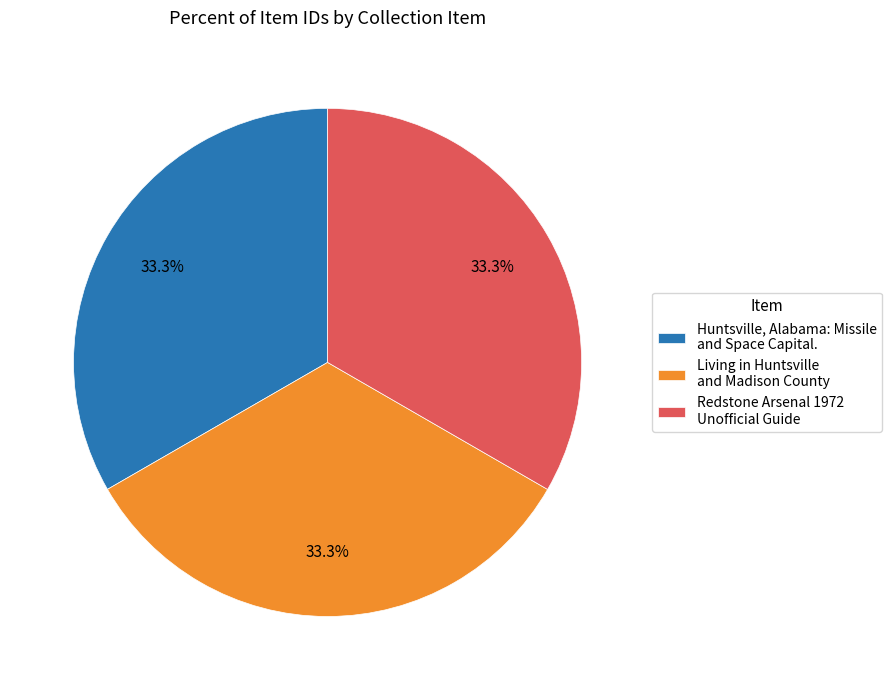

To the nearest percent, what is the average slice percentage?

33%